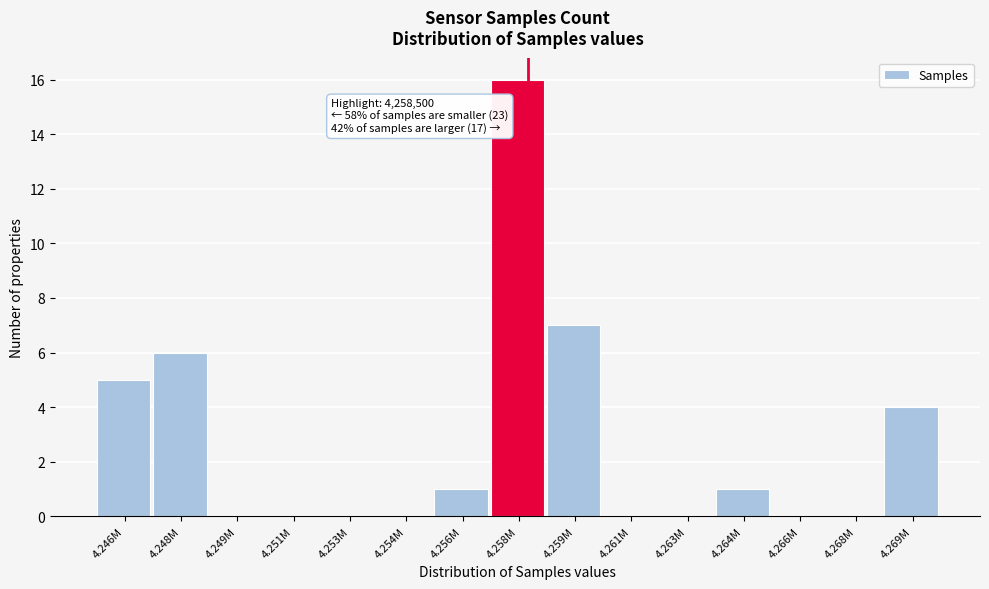

Reading right to left, list all the values displayed in this chart.

4.269M=4	4.268M=0	4.266M=0	4.264M=1	4.263M=0	4.261M=0	4.259M=7	4.258M=16	4.256M=1	4.254M=0	4.253M=0	4.251M=0	4.249M=0	4.248M=6	4.246M=5